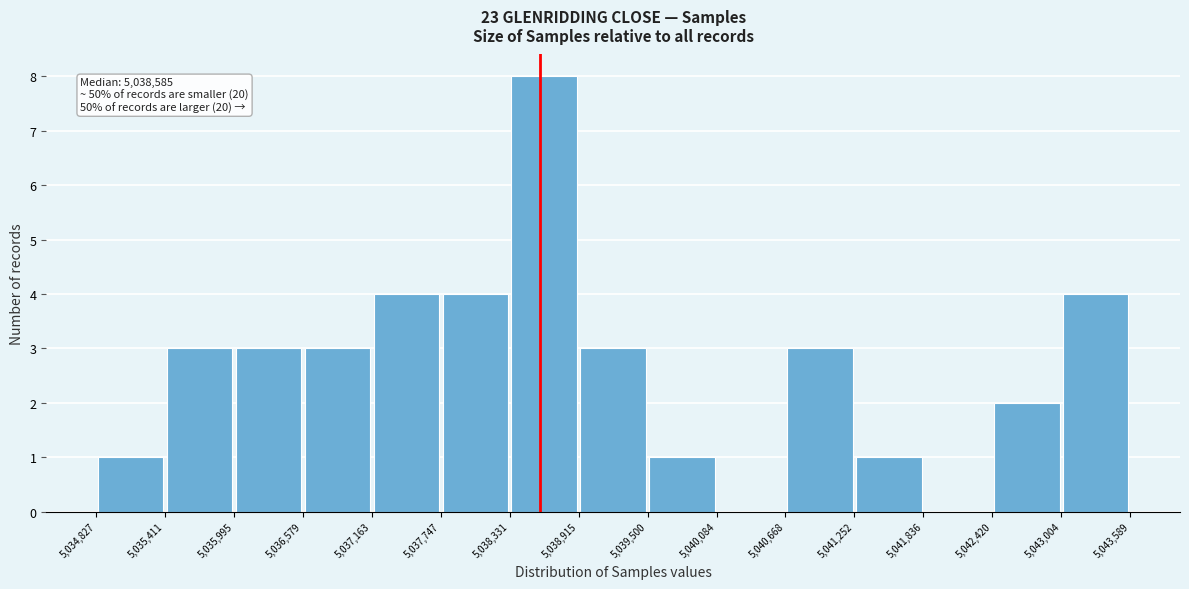

Which range on the x-axis has the tallest bar?

5,038,331 to 5,038,915